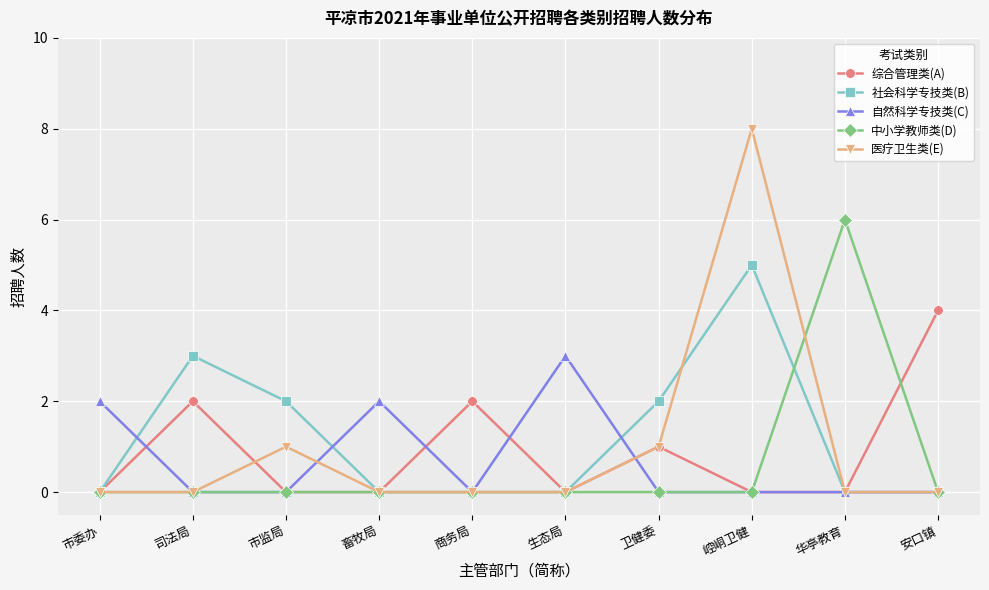

Rank the series by their maximum value, from lowest to highest.

自然科学专技类(C), 综合管理类(A), 社会科学专技类(B), 中小学教师类(D), 医疗卫生类(E)